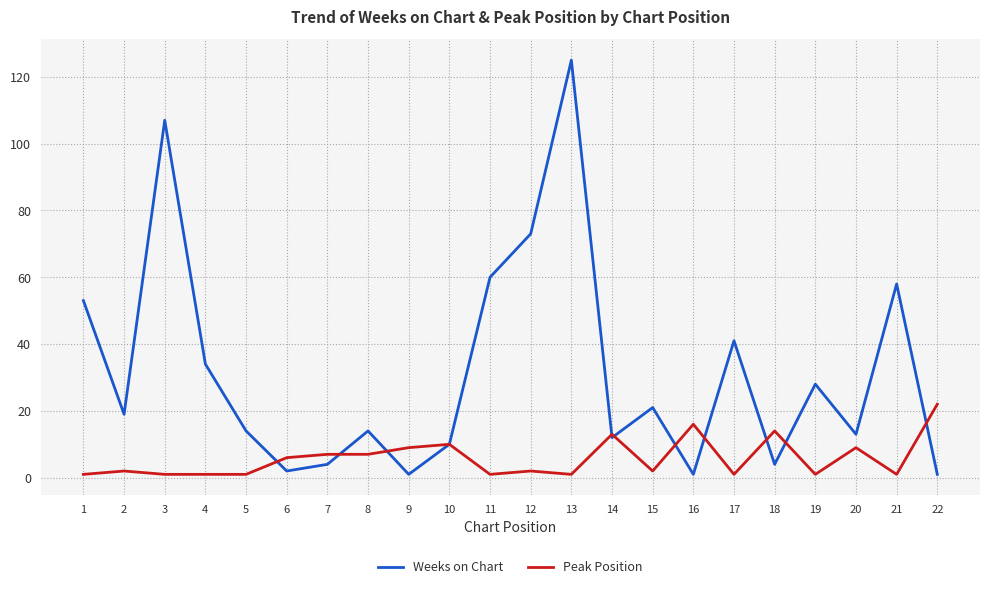

True or false: Weeks on Chart has more than 1 interior local peaks.

True